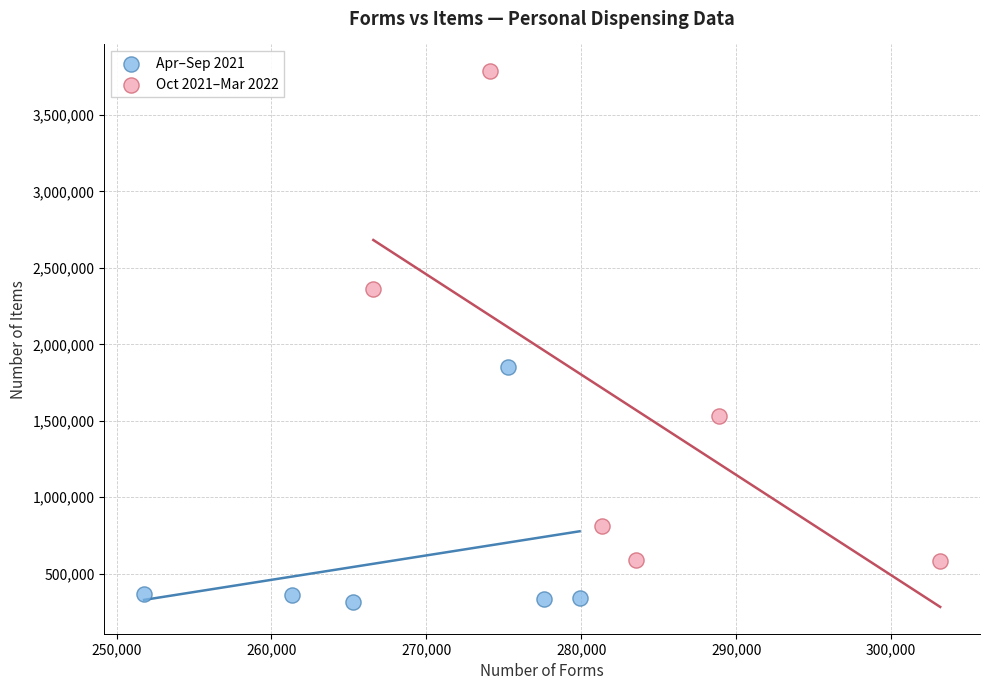

Which series contains the lowest Y value?

Apr–Sep 2021